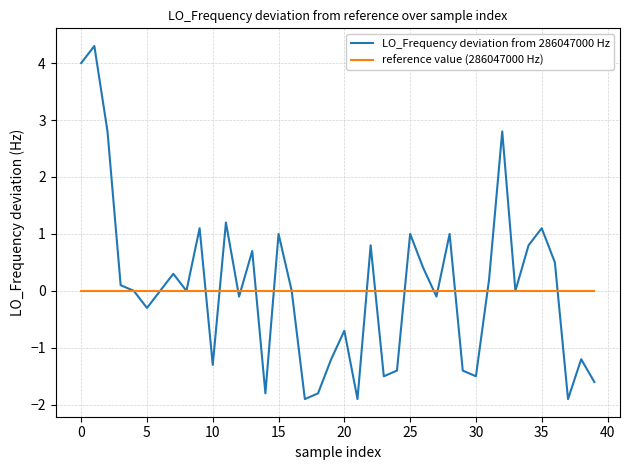

Rank the series by their maximum value, from lowest to highest.

reference value (286047000 Hz), LO_Frequency deviation from 286047000 Hz